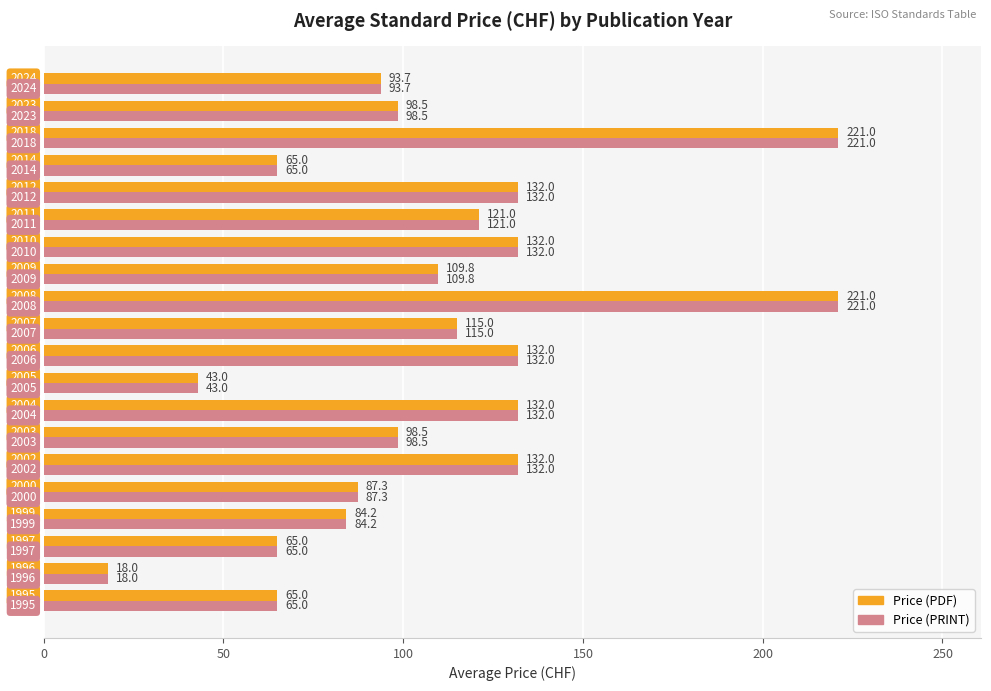

What is the difference between the maximum and minimum values in the Price (PDF) series?

203.0